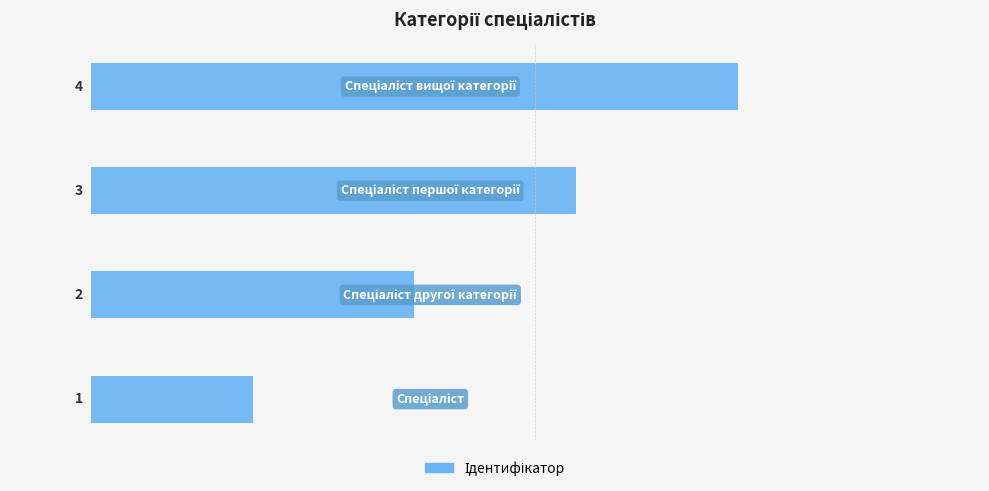

Count the values in the range 2 to 4.

3